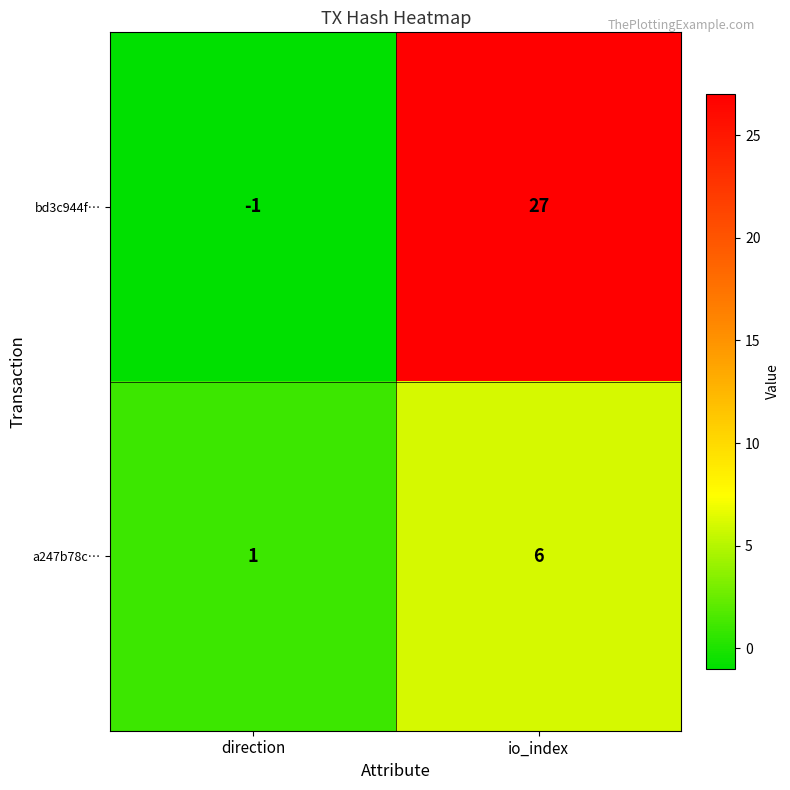

What is the difference between the highest and lowest values at io_index?

21